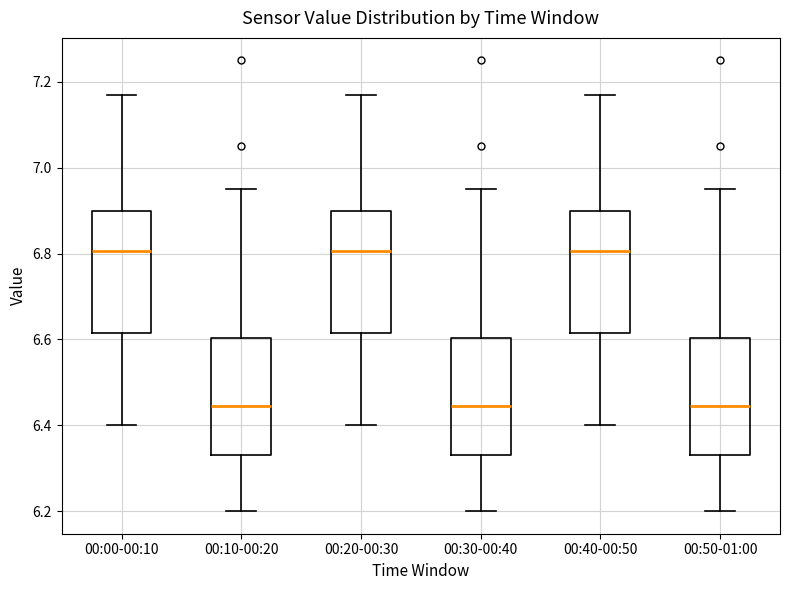

Reading left to right, read every box against the y-axis: the position of its median line, the range the box covers, and the ends of its whiskers. The values are not printed on the chart, so give them approximately, as read against the axis.

00:00-00:10: median 6.80, box 6.62 to 6.90, whiskers 6.40 to 7.18
00:10-00:20: median 6.44, box 6.34 to 6.60, whiskers 6.20 to 6.96
00:20-00:30: median 6.80, box 6.62 to 6.90, whiskers 6.40 to 7.18
00:30-00:40: median 6.44, box 6.34 to 6.60, whiskers 6.20 to 6.96
00:40-00:50: median 6.80, box 6.62 to 6.90, whiskers 6.40 to 7.18
00:50-01:00: median 6.44, box 6.34 to 6.60, whiskers 6.20 to 6.96